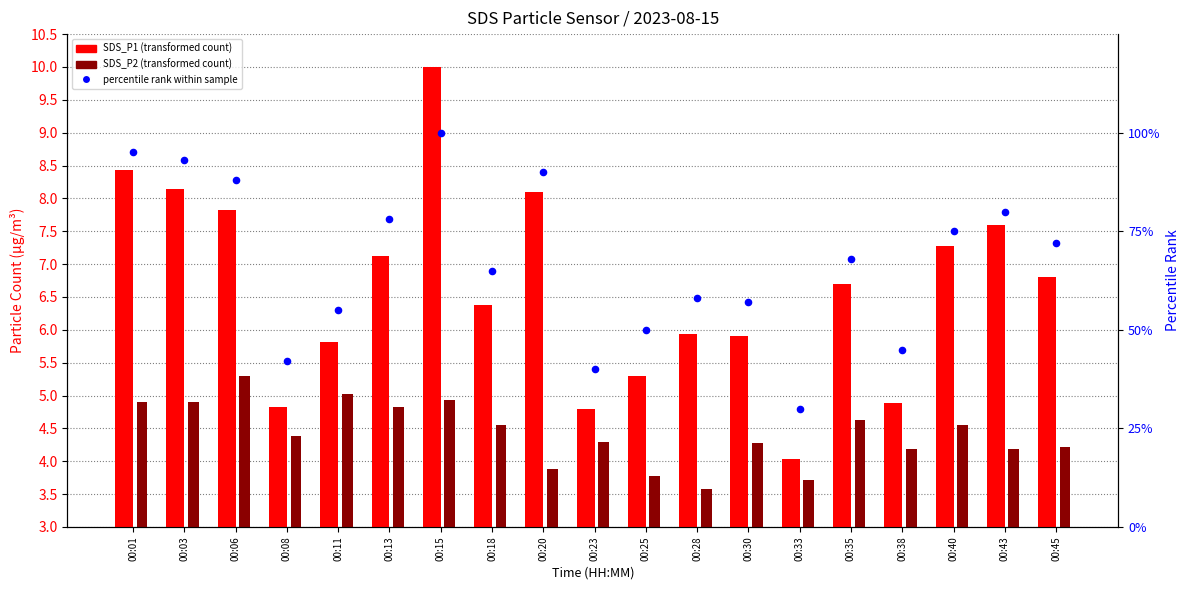

At which category is the sum across all series the highest?

00:15